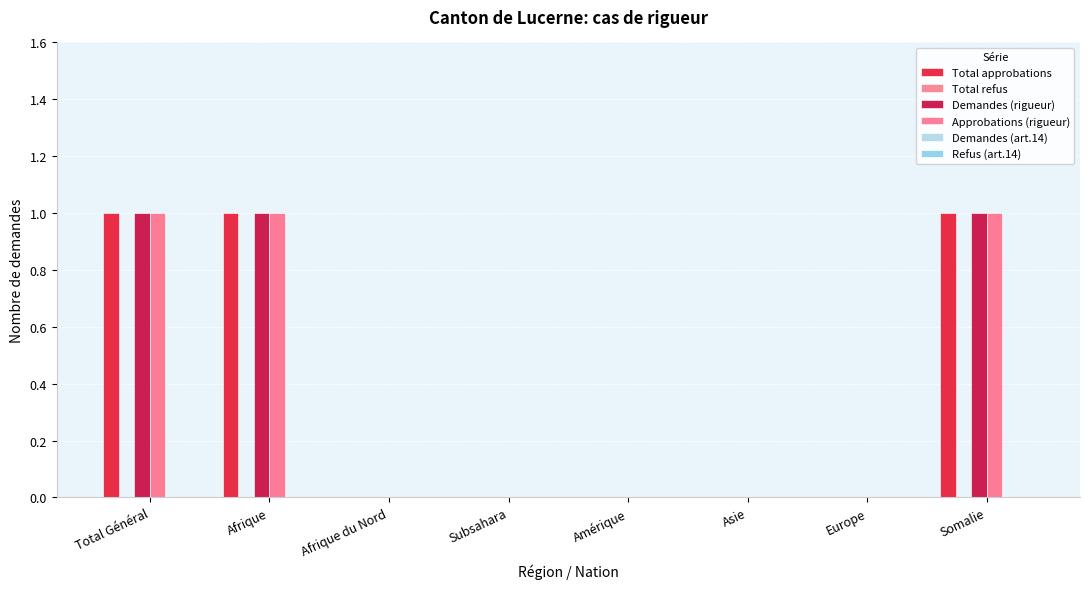

Reading left to right, list all the values displayed in this chart.

Total approbations: 1	1	0	0	0	0	0	1
Total refus: 0	0	0	0	0	0	0	0
Demandes (rigueur): 1	1	0	0	0	0	0	1
Approbations (rigueur): 1	1	0	0	0	0	0	1
Demandes (art.14): 0	0	0	0	0	0	0	0
Refus (art.14): 0	0	0	0	0	0	0	0